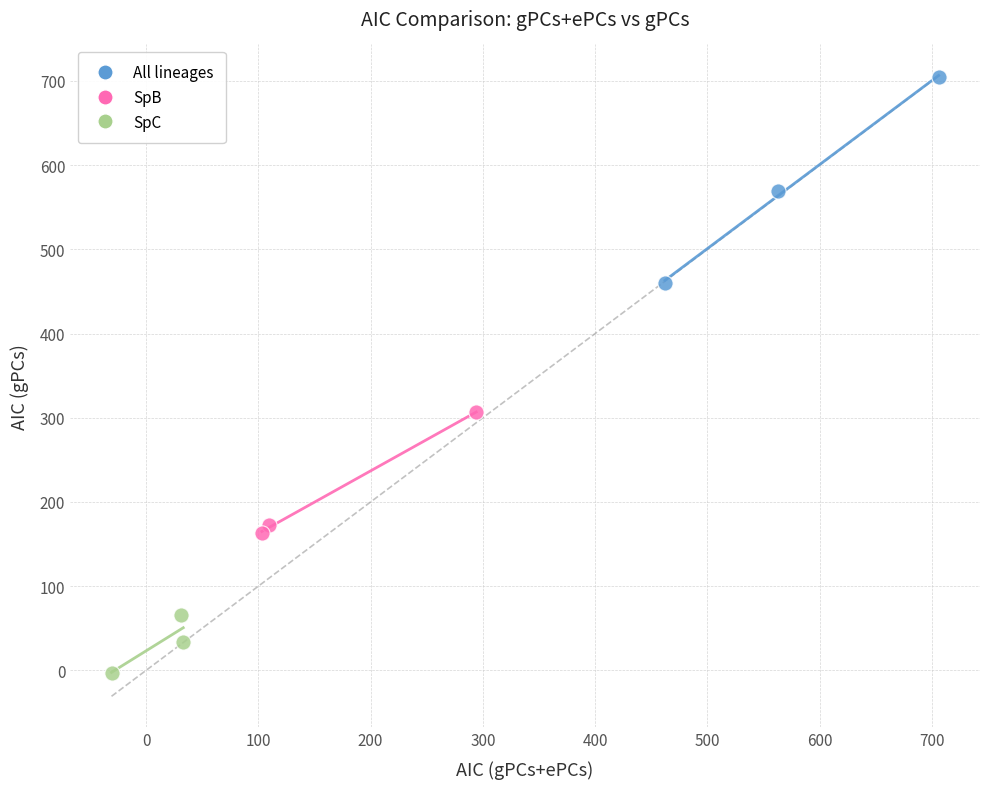

Which series has the widest spread of Y values?

All lineages